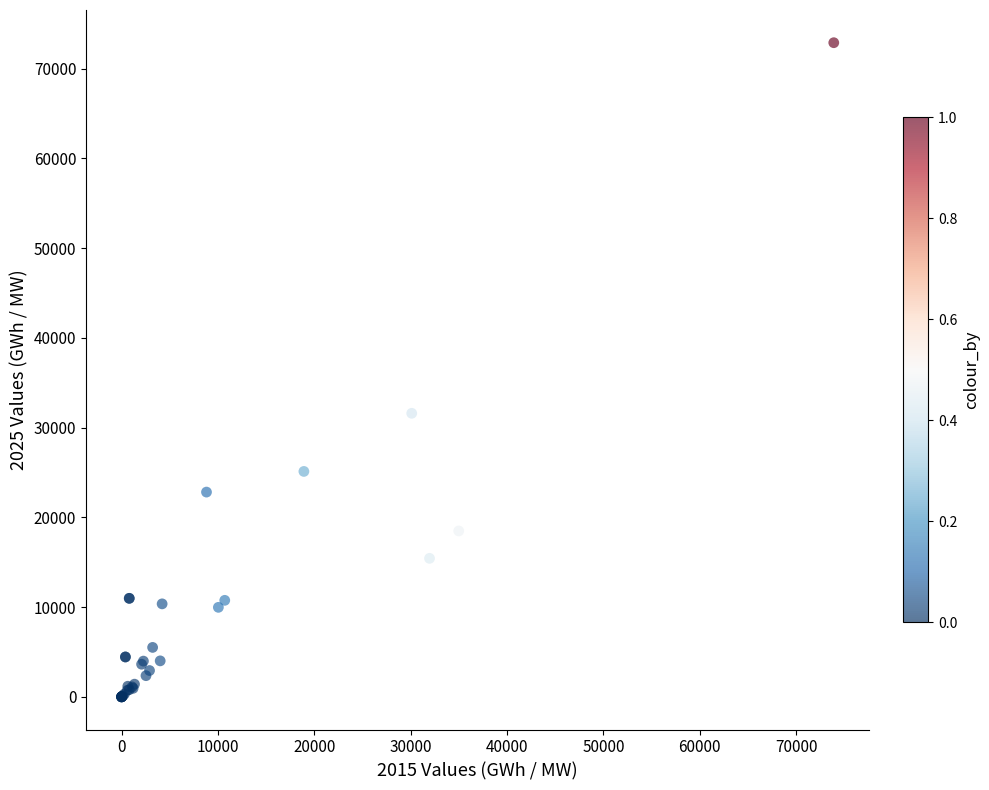

What Y value in the scatter plot is closest to 36446?

31594.4